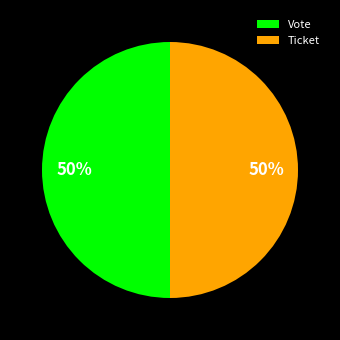

To the nearest percent, what is the difference between the largest and smallest slice percentages?

0%